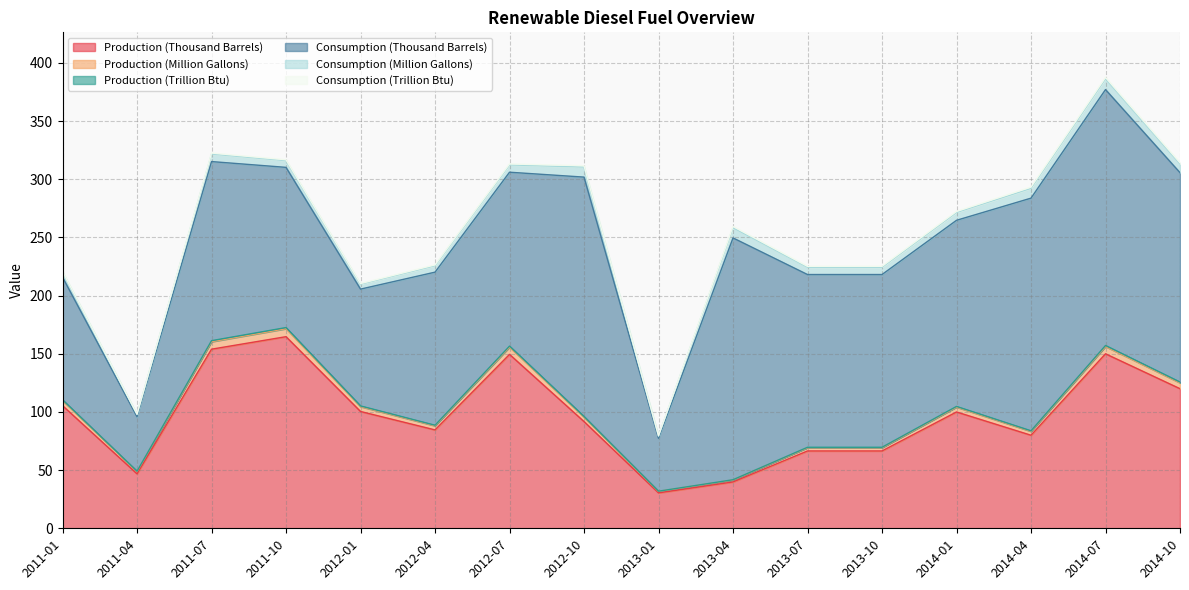

True or false: Production (Thousand Barrels) has a value of 123.9 at 2012-10.

False